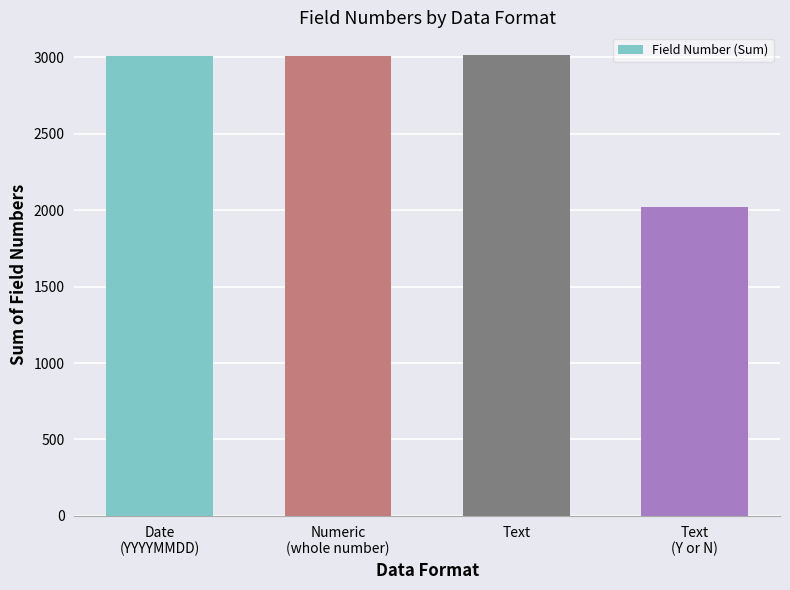

What is the smallest value displayed?

2020